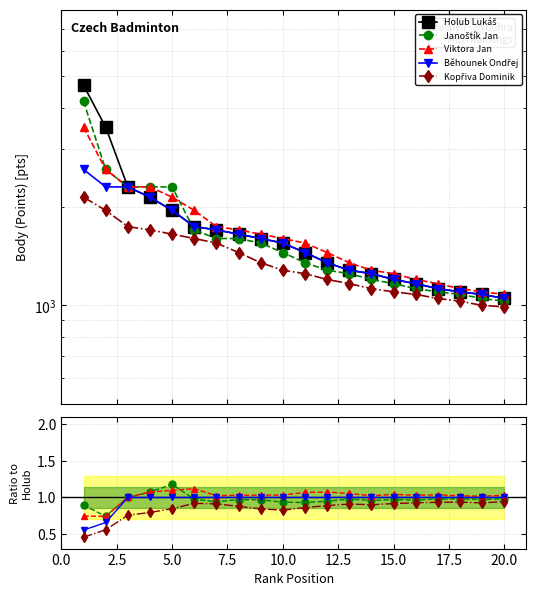

How many categories are shown in the chart?

20